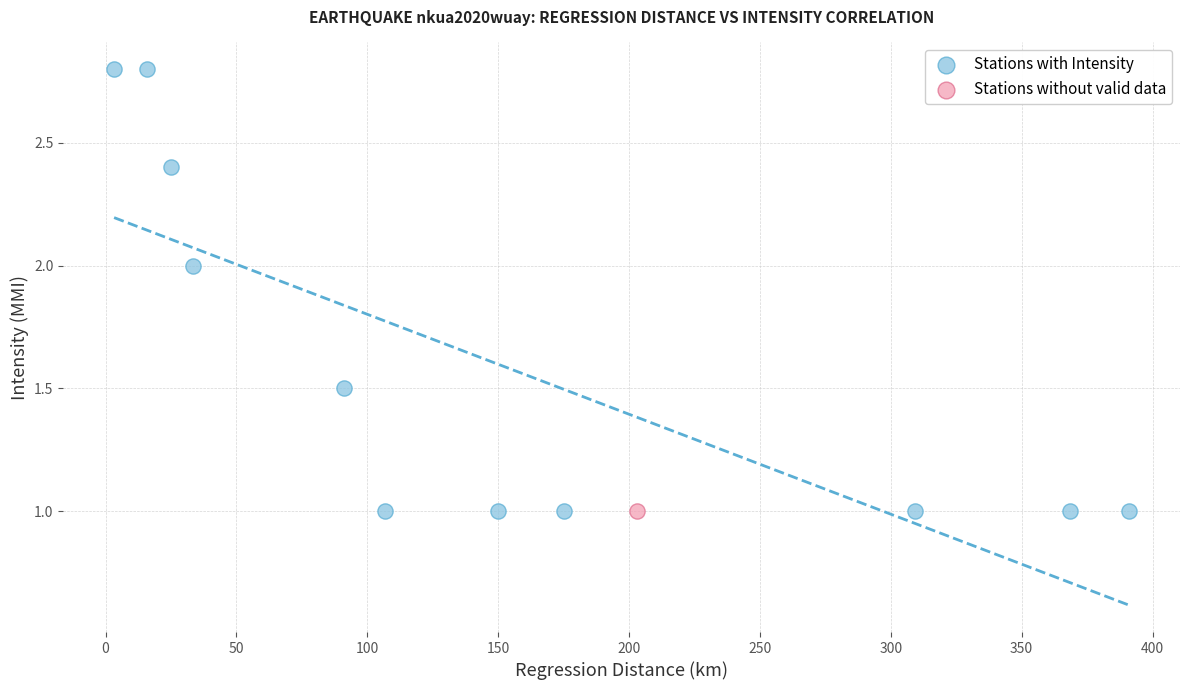

What are all the series names shown in the legend?

Stations with Intensity, Stations without valid data